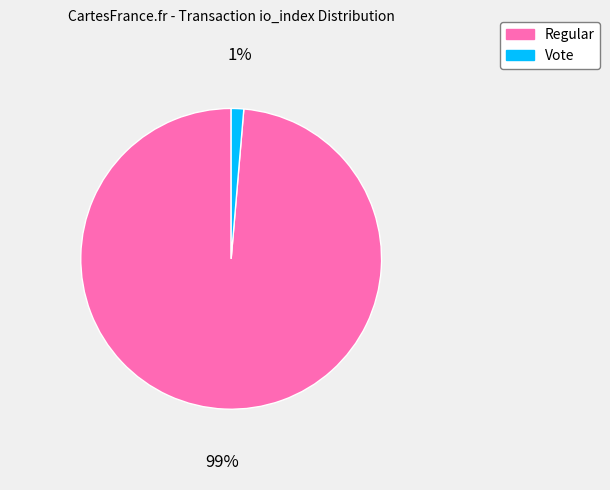

Does any single category account for the majority?

Yes